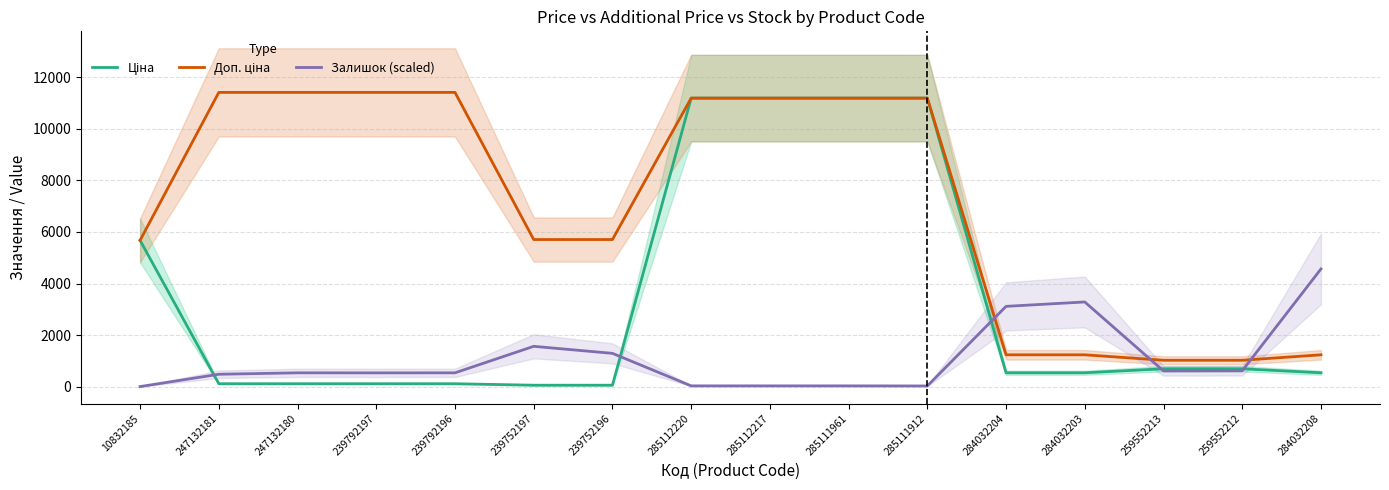

What is the label of the 8th point from the right?

285112217